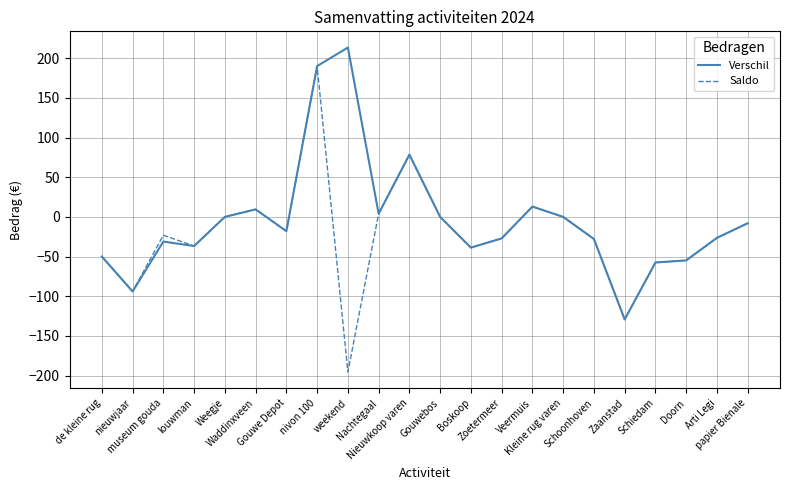

Rank the series by their maximum value, from lowest to highest.

Saldo, Verschil